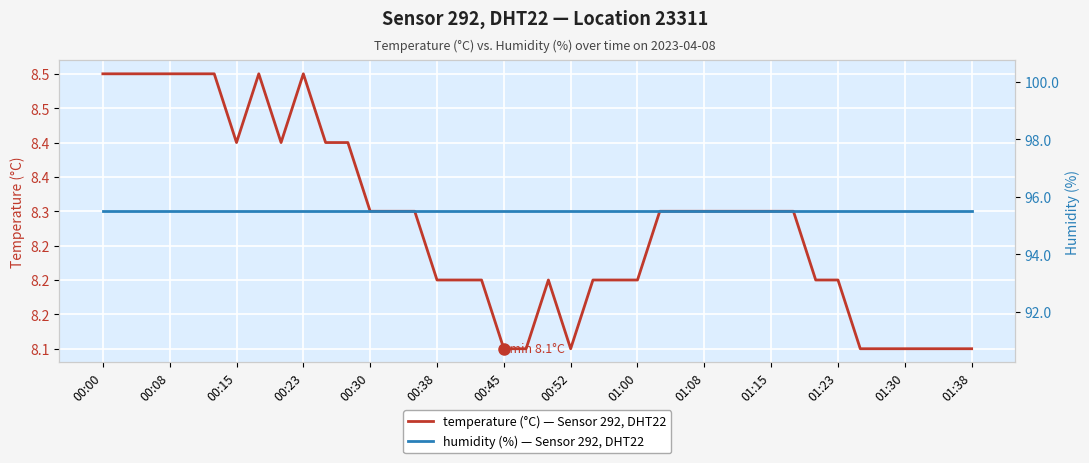

Which series changed the most between 01:30 and 17?

temperature (°C) — Sensor 292, DHT22